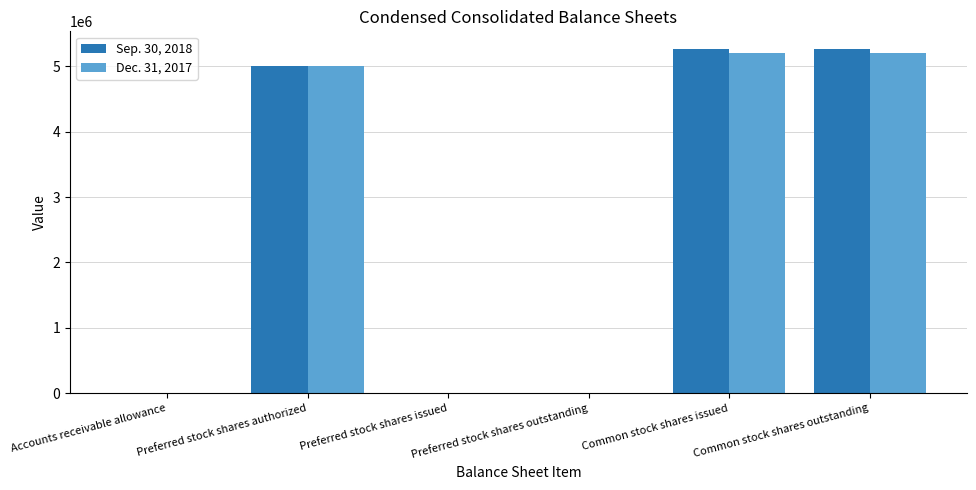

Is the value of Dec. 31, 2017 at Common stock shares outstanding greater than the value of Sep. 30, 2018 at Accounts receivable allowance?

Yes